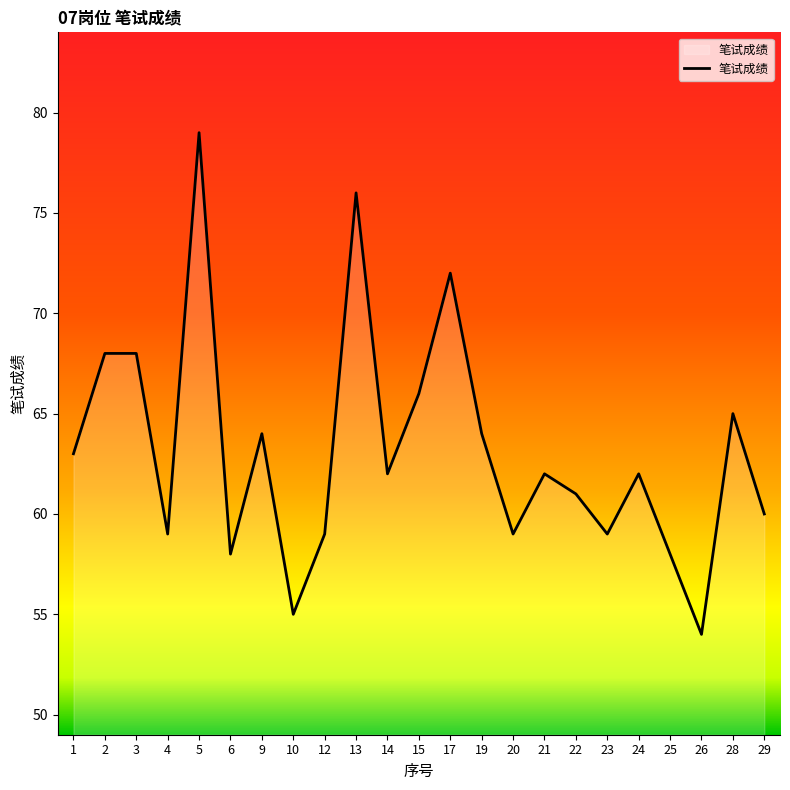

Approximately how many times larger is the value at 2 compared to 12?

1.2